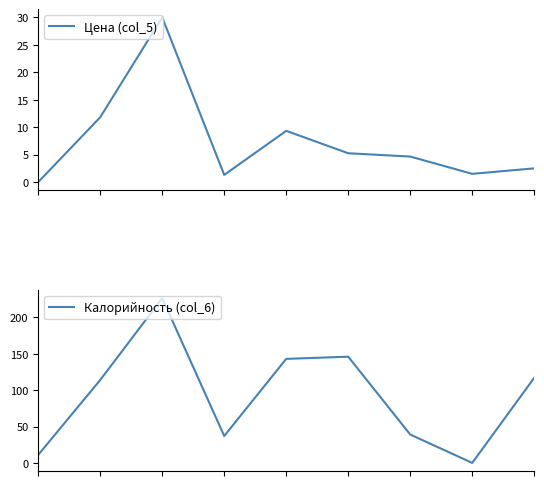

List the labels in order of Цена (col_5) value, largest first.

2, 1, 4, 5, 6, 8, 7, 3, 0